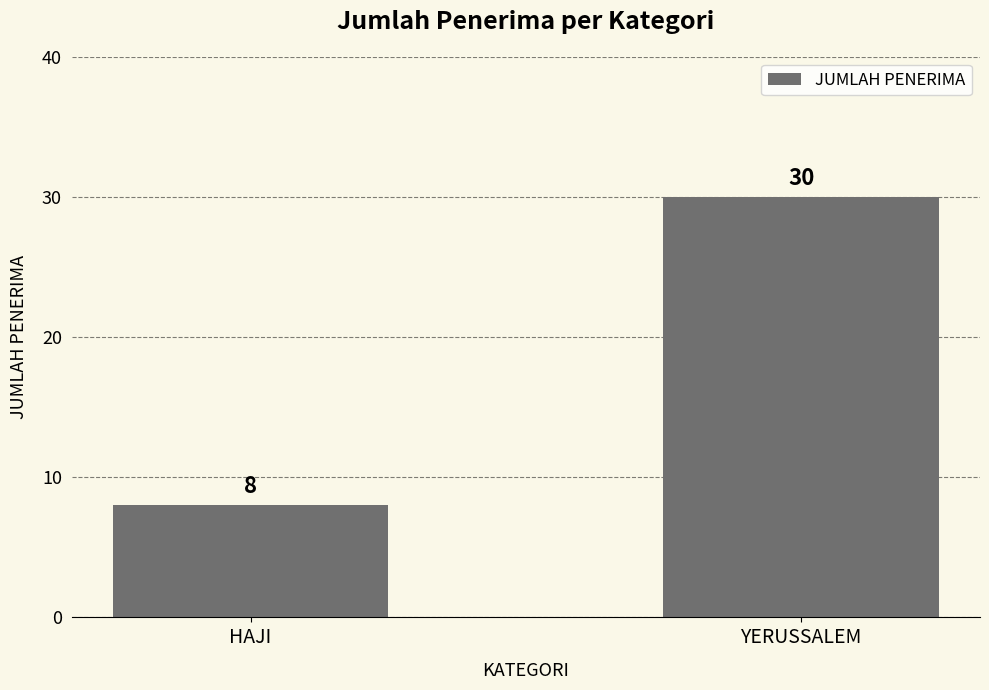

True or false: the data shows 2 at HAJI.

False